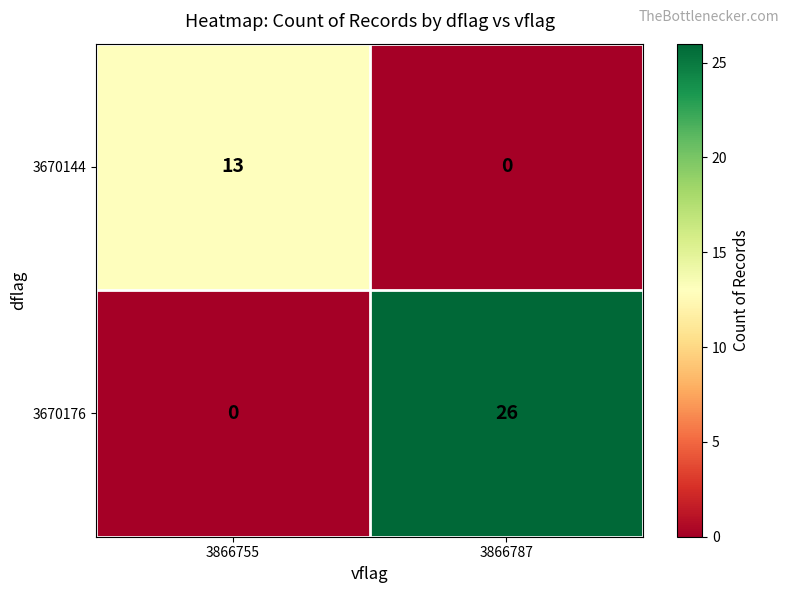

The value of 3670144 at 3866787 is 0. True or false?

True